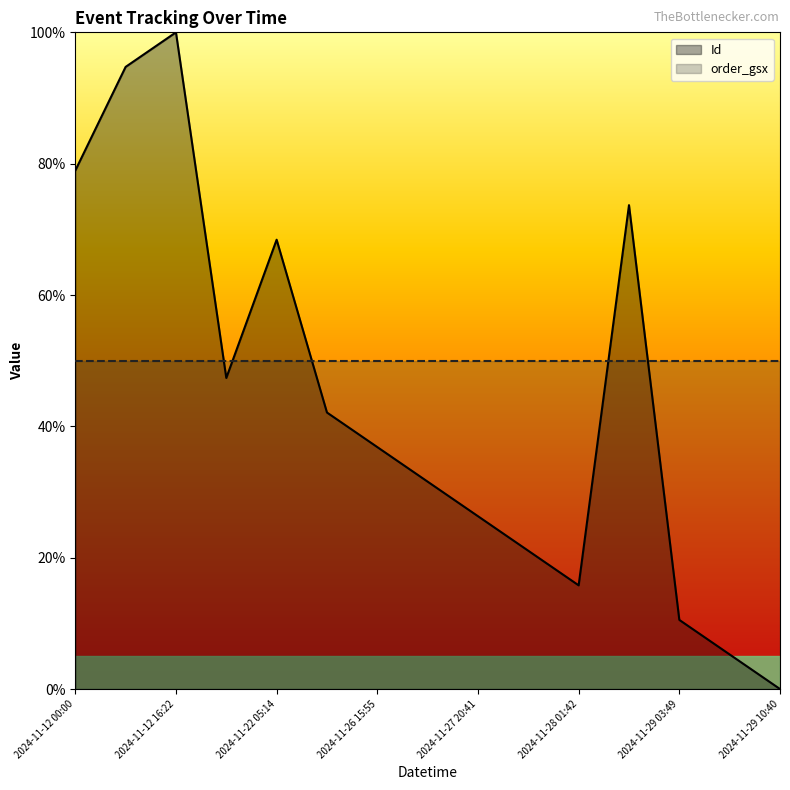

At which category is the sum across all series the highest?

2024-11-12 16:22